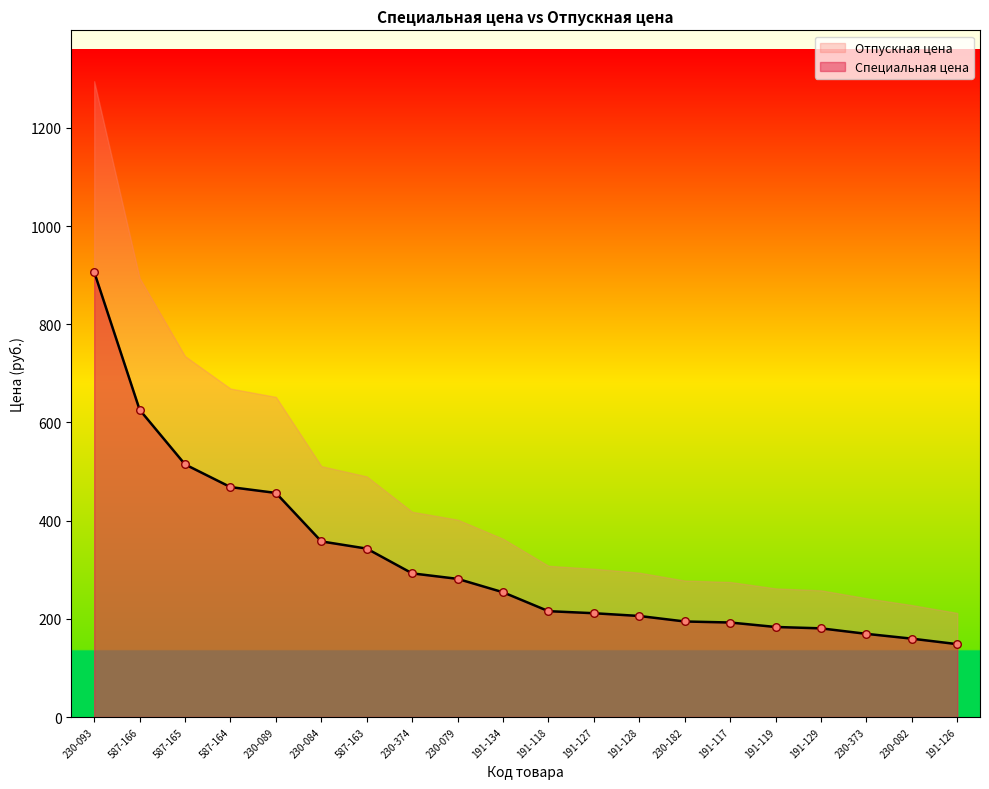

Approximately how many times larger is the value at 230-084 compared to 230-093?

0.4